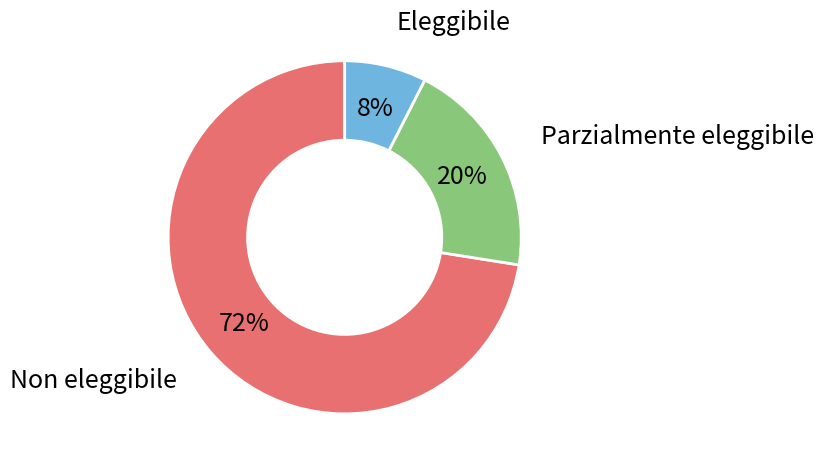

Do Non eleggibile and Parzialmente eleggibile together represent more than half of the pie?

Yes